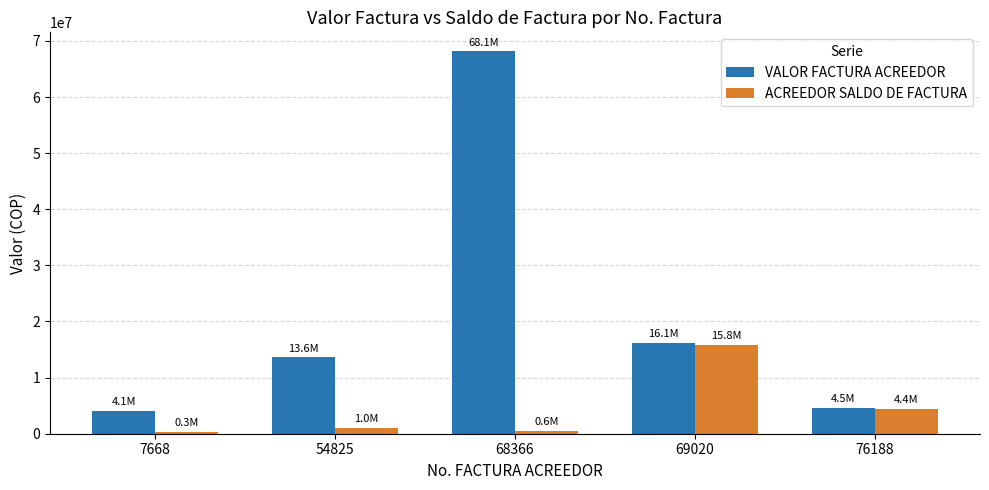

At 68366, list the series in order from smallest to largest.

ACREEDOR SALDO DE FACTURA, VALOR FACTURA ACREEDOR